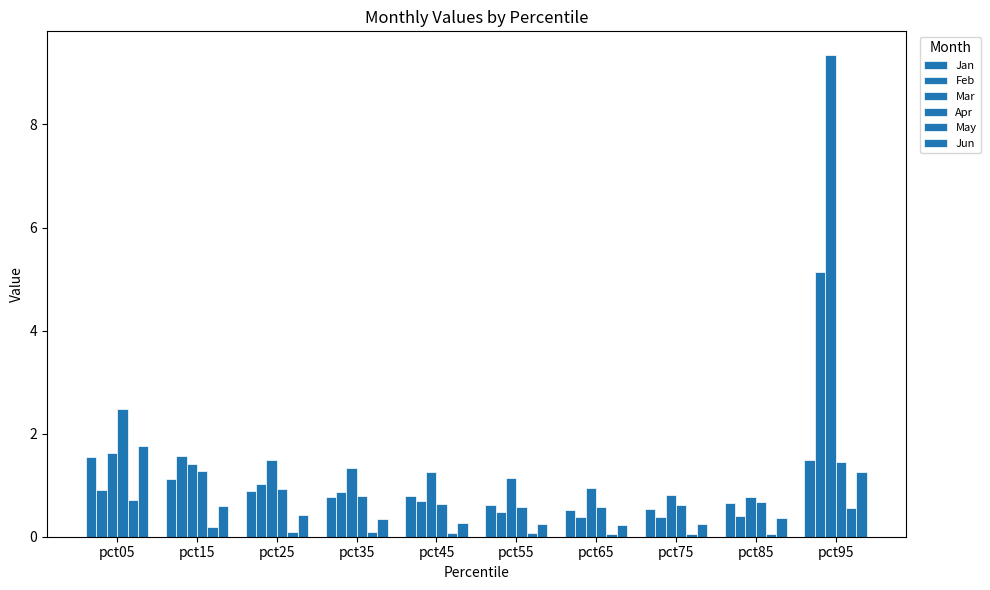

What is the total value across all series at pct35?

4.2